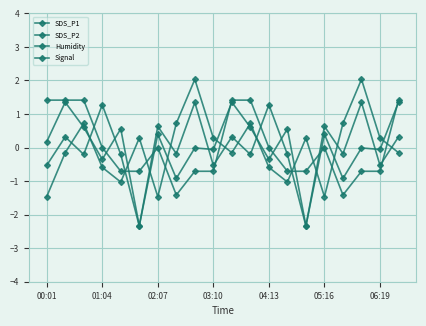

List the labels in order of Signal value, smallest first.

00:01, 06:19, 15, 04:13, 13, 03:10, 12, 01:04, 10, 19, 05:16, 9, 14, 18, 02:07, 7, 11, 16, 8, 17